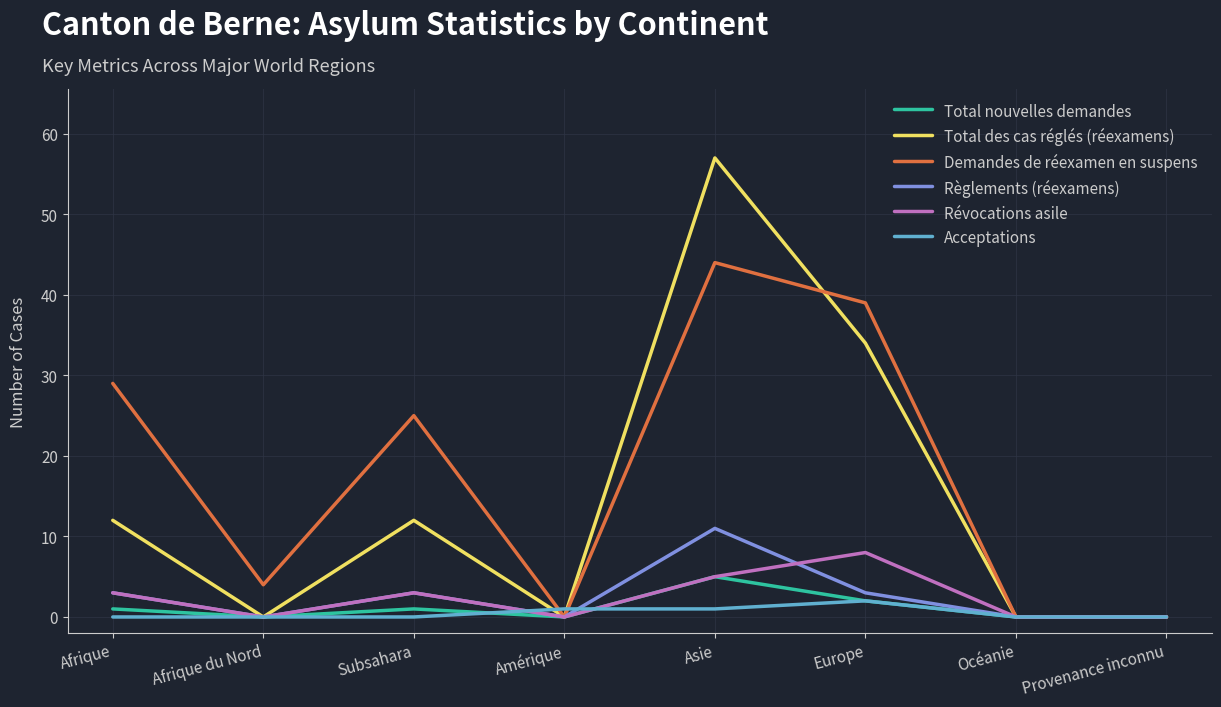

True or false: Acceptations has a value of 0 at Afrique.

True